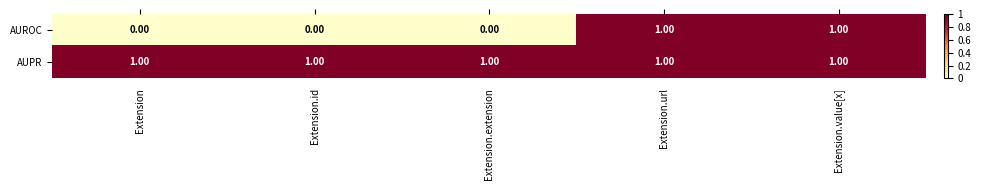

Which series has the largest range (max minus min)?

AUROC